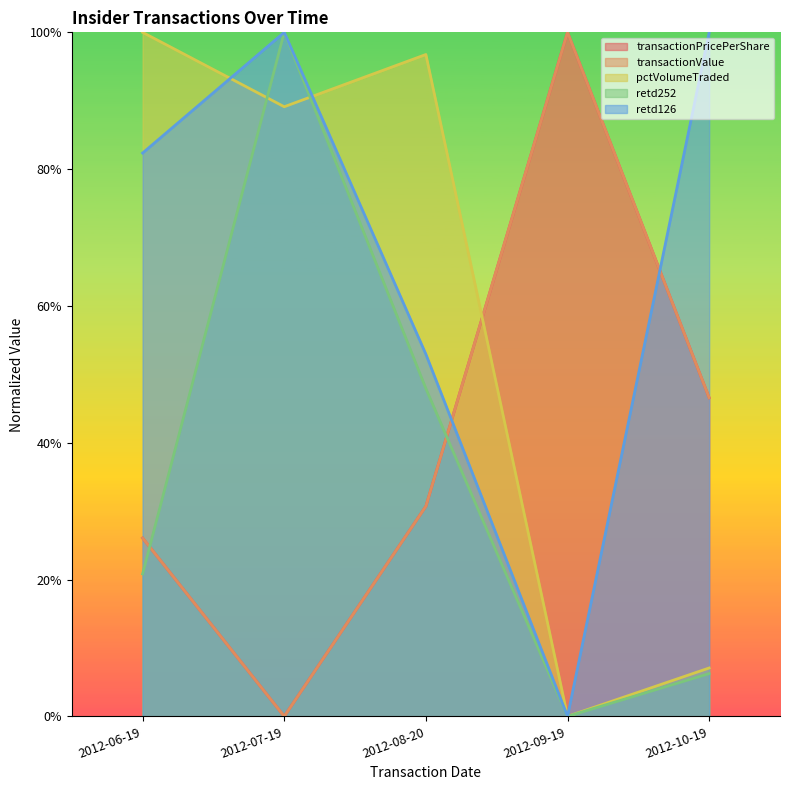

What is the difference between the second highest and minimum values in the retd252 series?

0.5